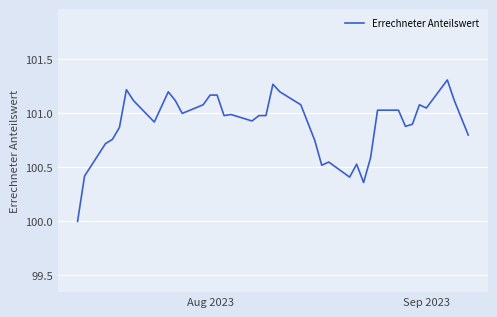

What is the difference between the maximum and minimum values?

1.3